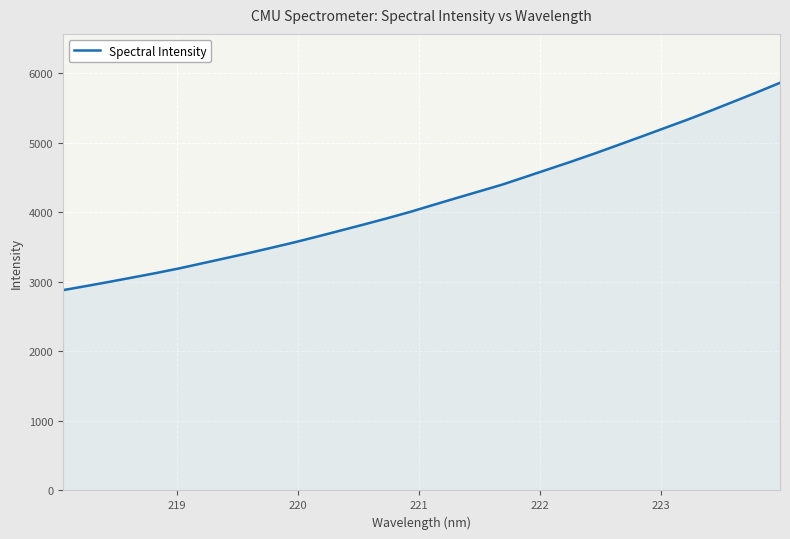

What is the greatest value displayed?

5860.2